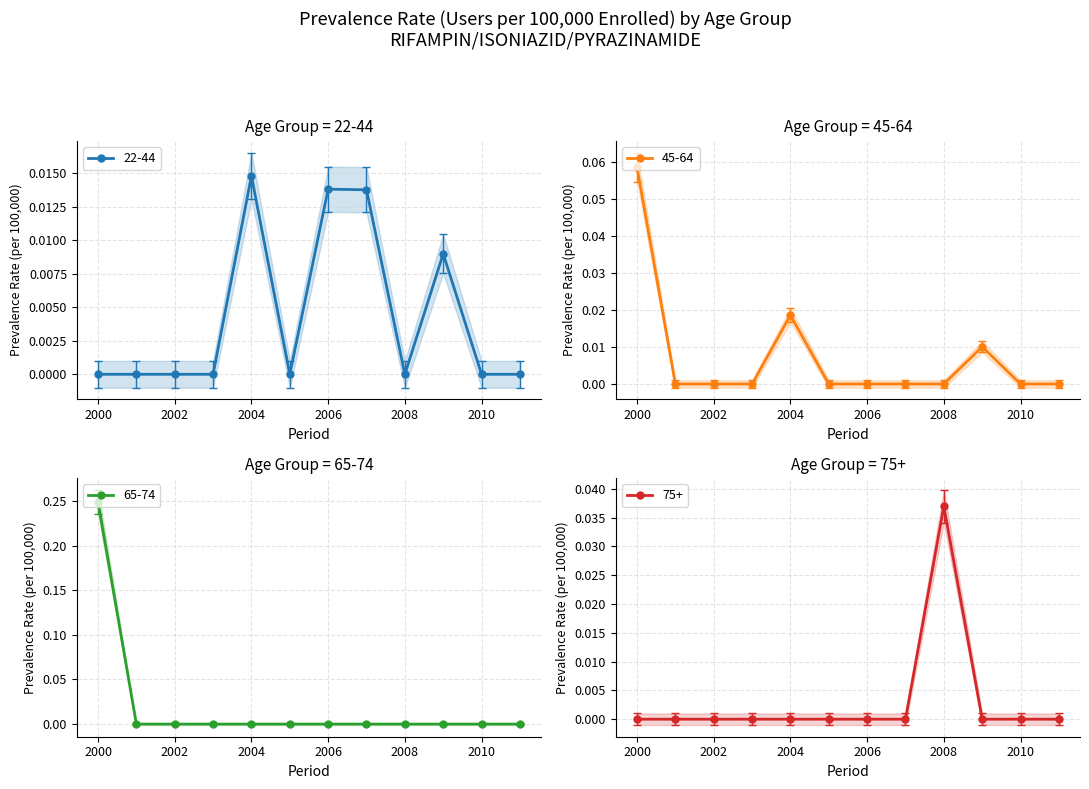

How many distinct data groups are displayed?

4